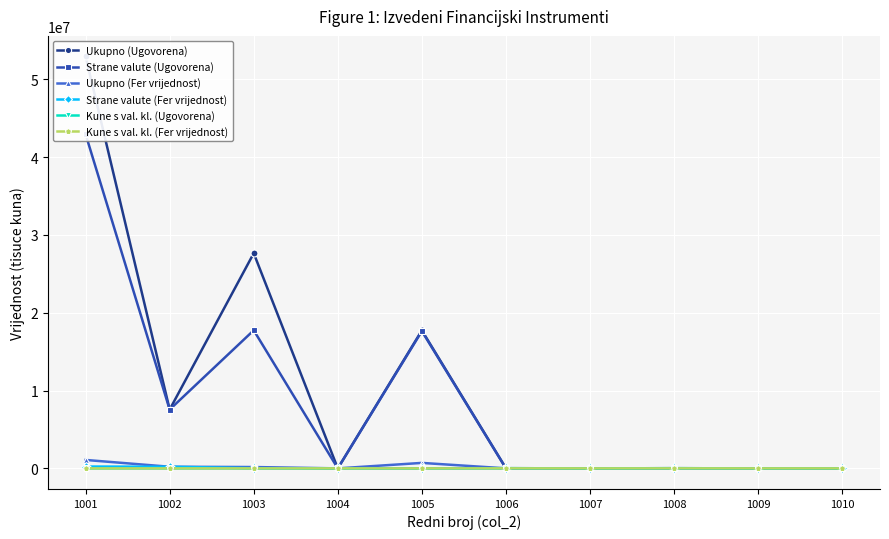

The value of Ukupno (Ugovorena) at 1009 is 0. True or false?

True